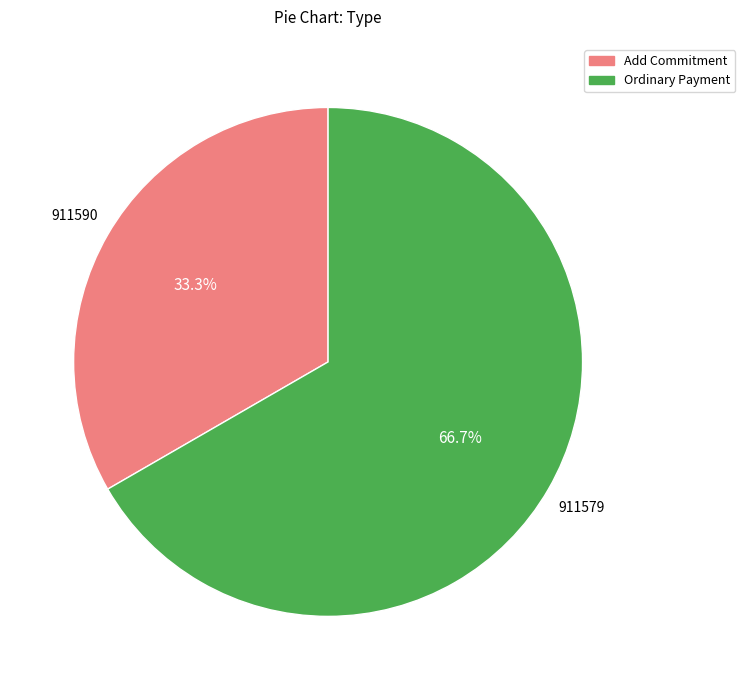

Is there any slice that represents more than half of the pie?

Yes